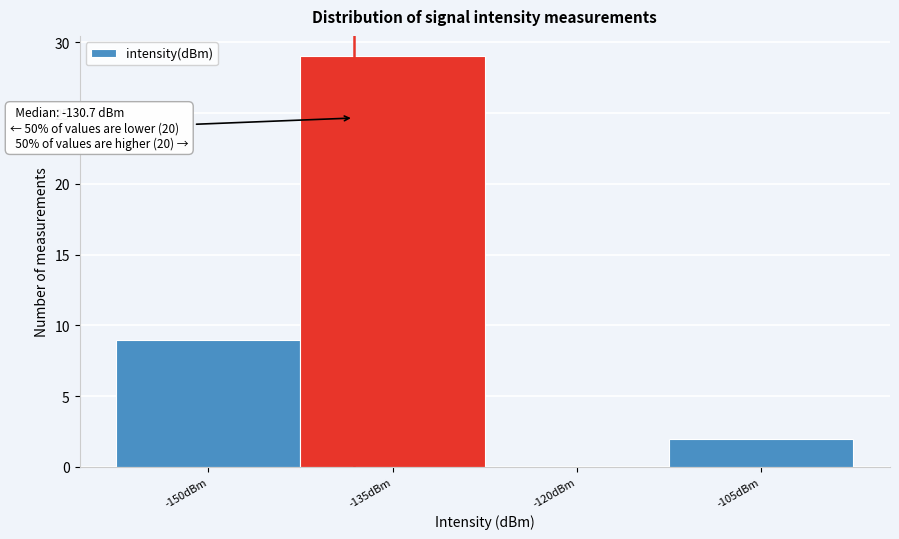

Reading left to right, transcribe all the data shown in this chart.

-150dBm=9	-135dBm=29	-120dBm=0	-105dBm=2